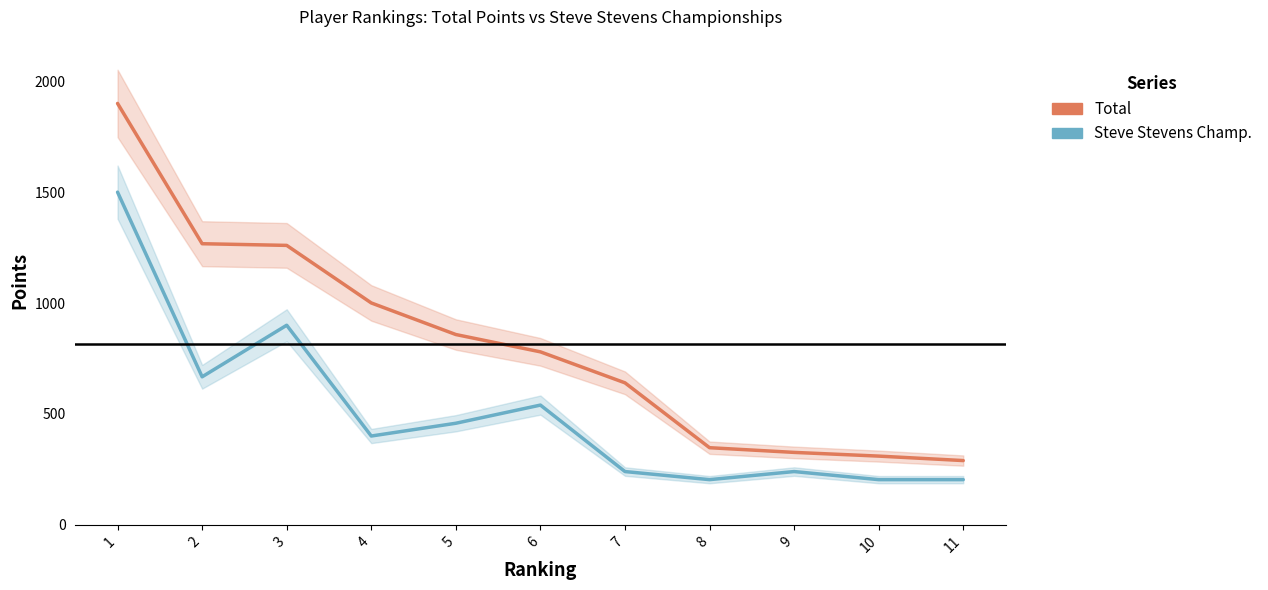

At which label does Total first exceed 780?

1